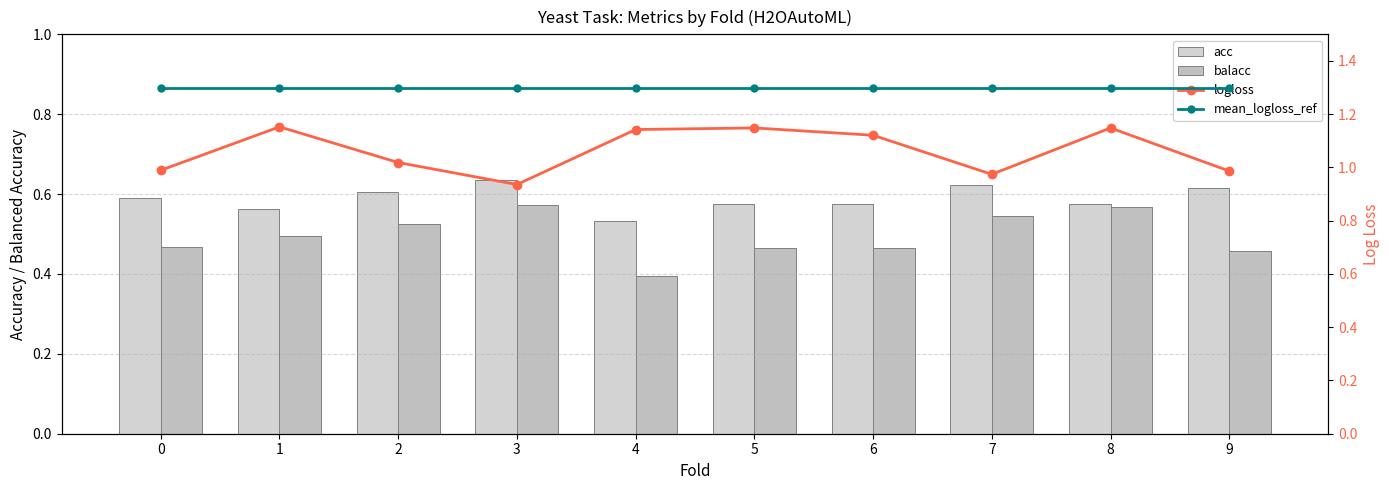

Between 4 and 6, which series saw the biggest shift?

balacc